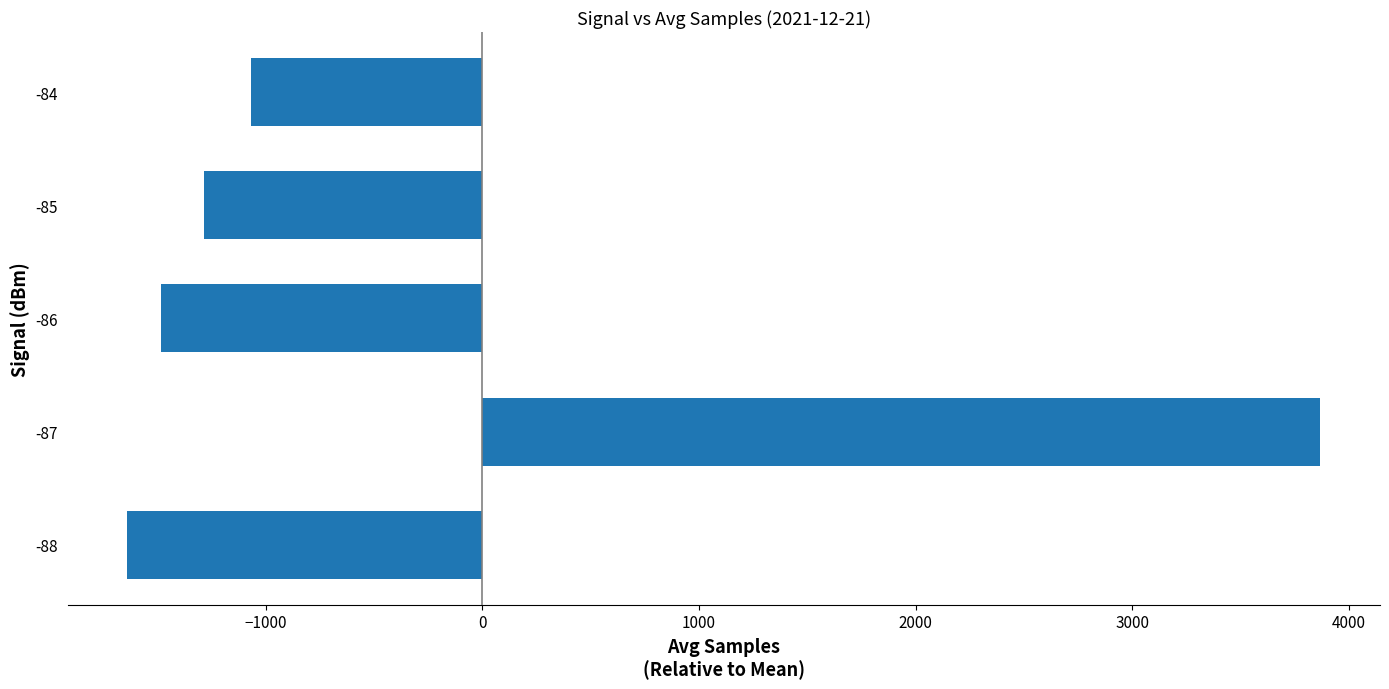

How many distinct data groups are displayed?

1